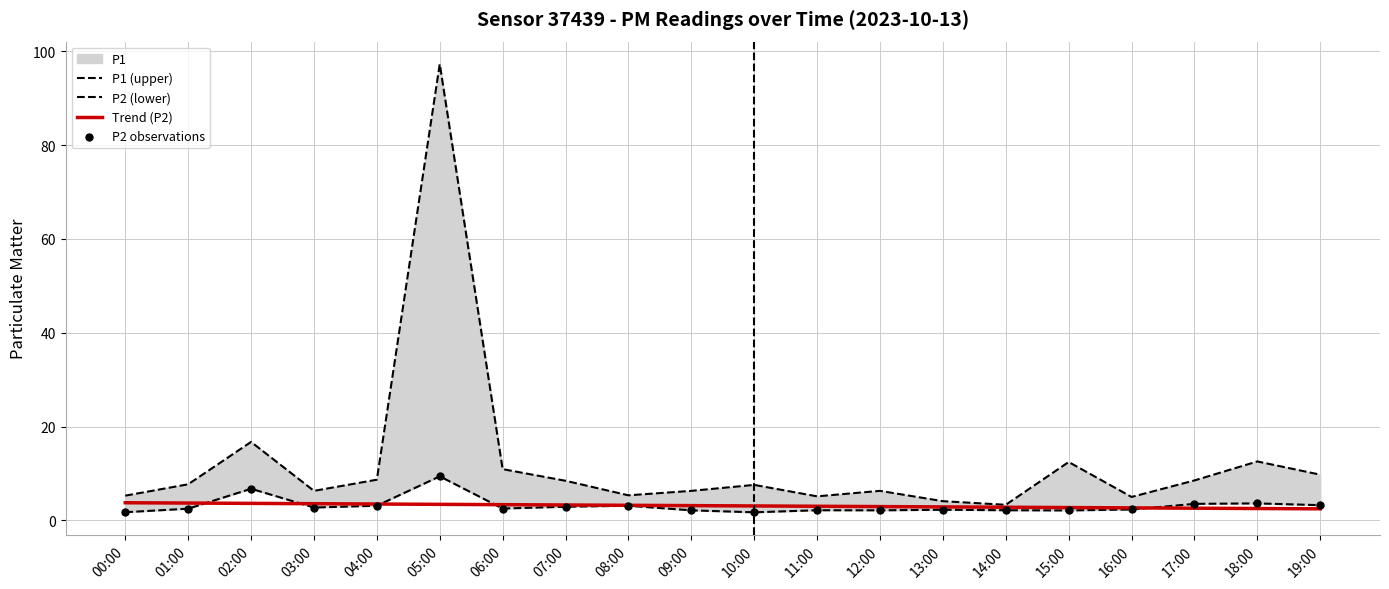

Which series reaches the maximum Y coordinate?

P1 (upper)